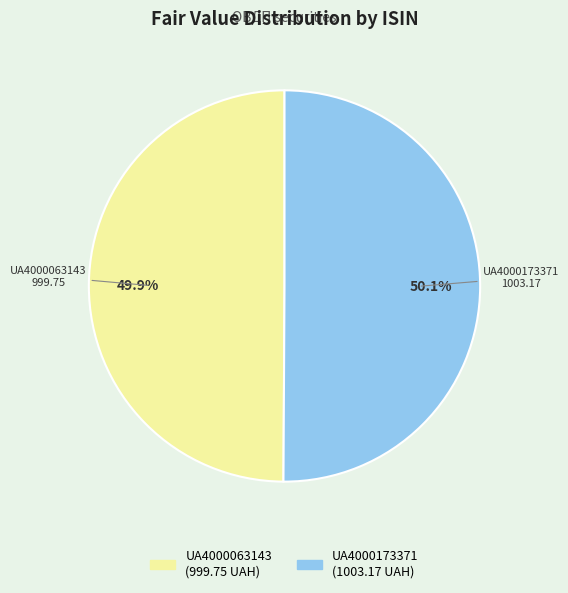

To the nearest percent, what is the average slice percentage?

50%